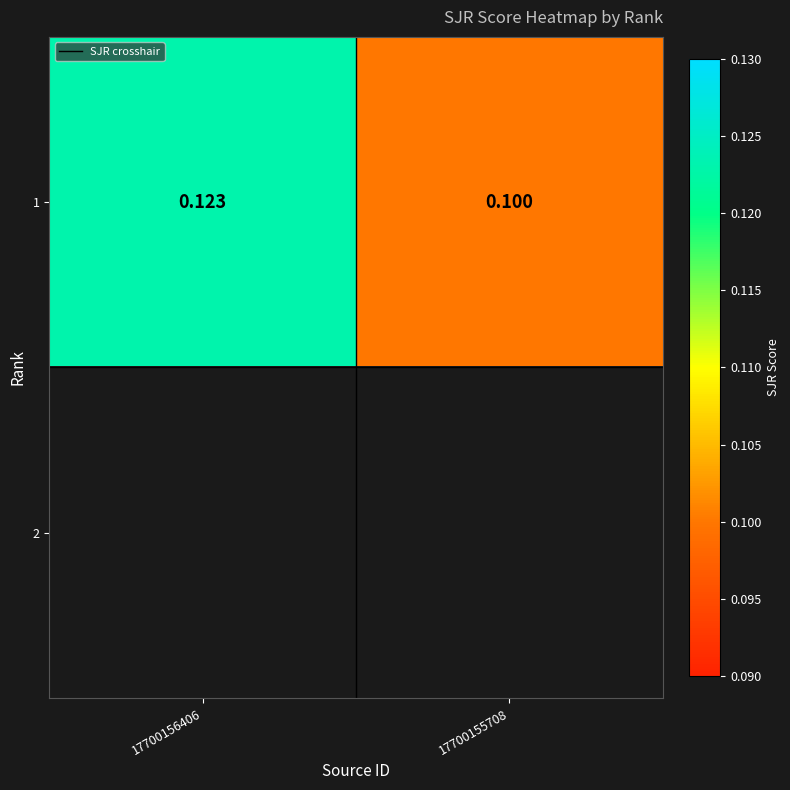

Is it true that 1 equals 0.1 at 17700156406?

True